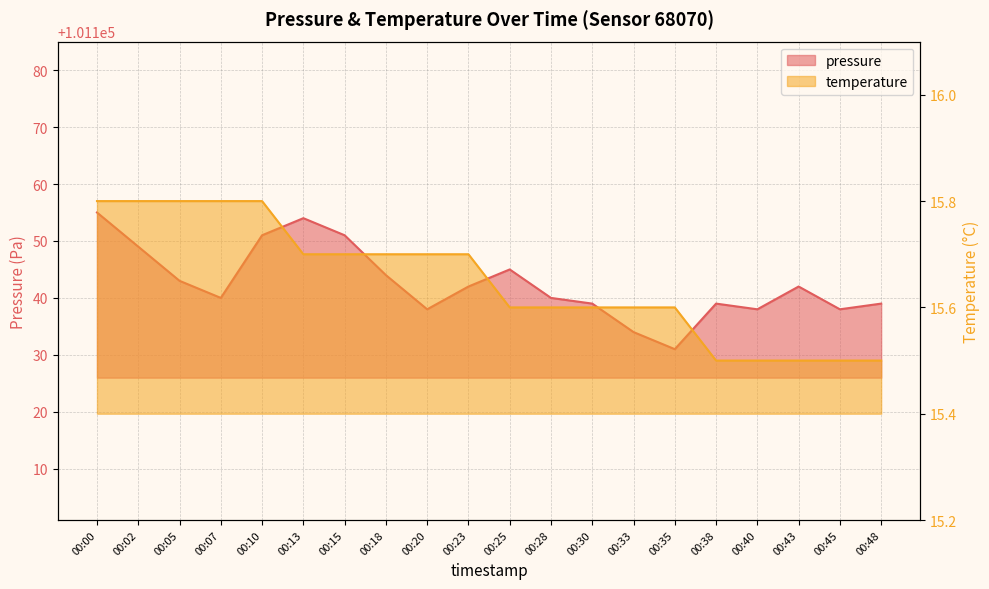

The temperature series shows 15.7 at 00:20. True or false?

True